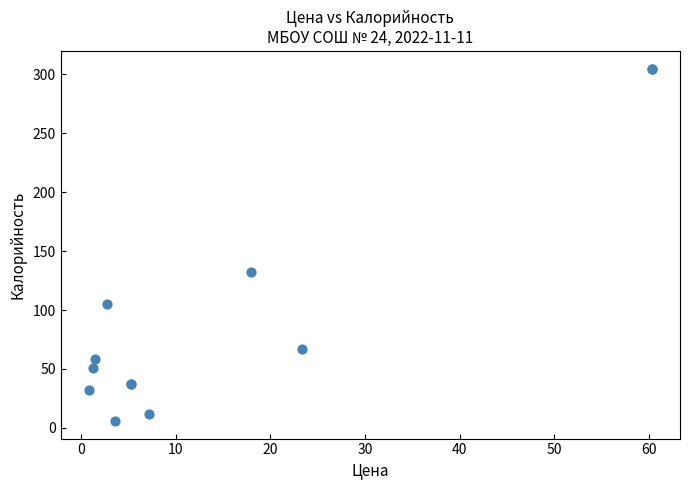

What Y value in the scatter plot is closest to 155?

132.0